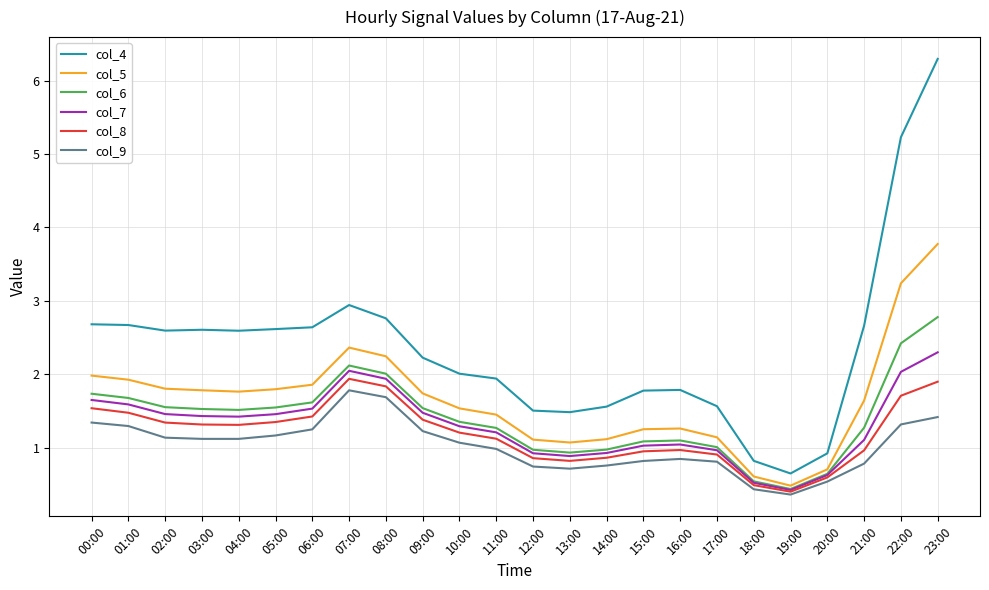

Is the value of col_4 at 05:00 greater than the value of col_9 at 21:00?

Yes